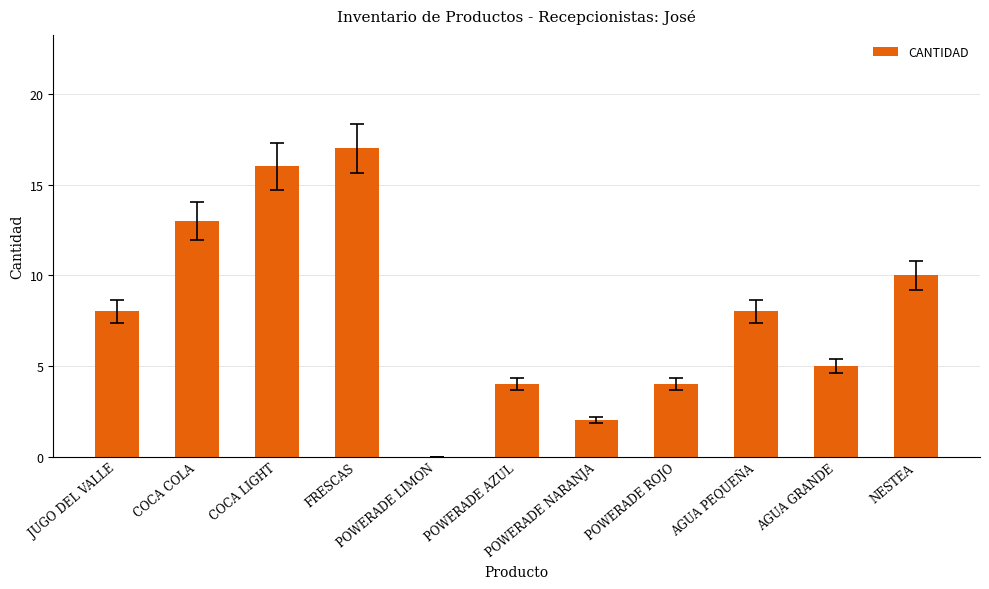

What is the sum of the values at POWERADE ROJO and AGUA GRANDE?

9